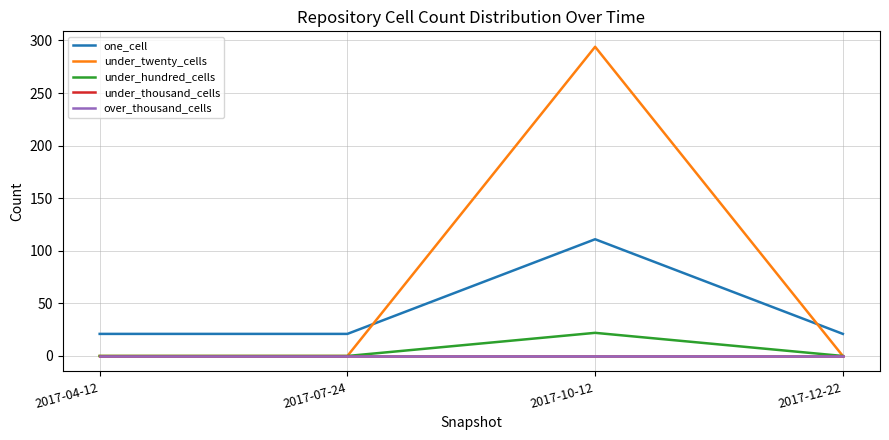

What is the difference between the highest and lowest values at 2017-07-24?

21